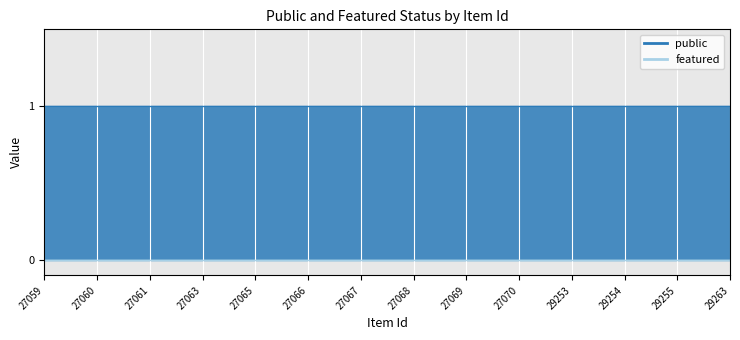

How many lines are shown in the chart?

2